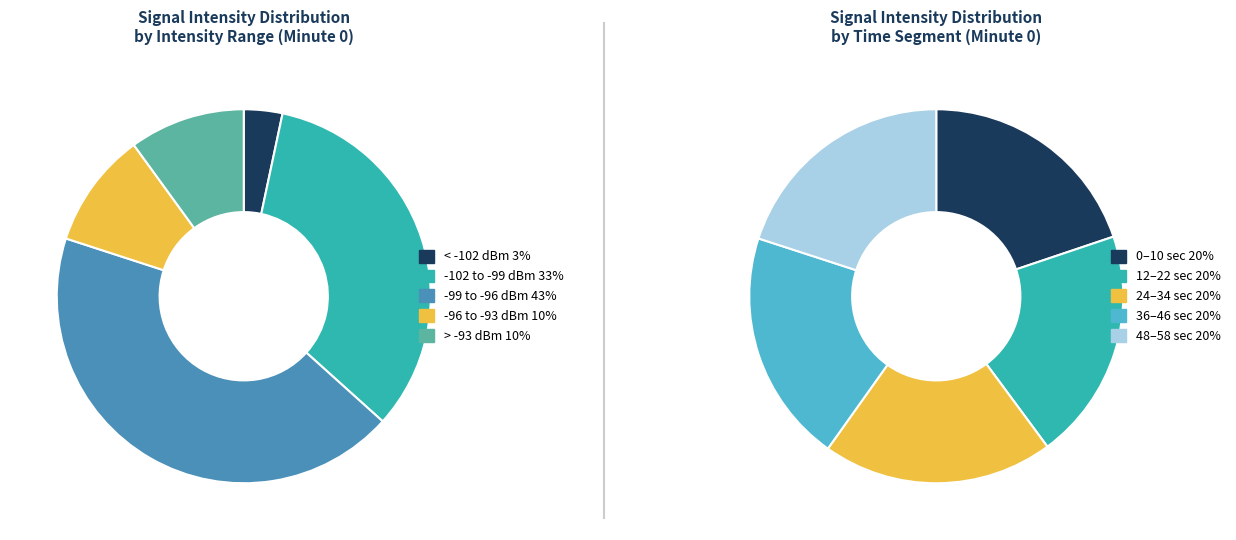

Combined, do 22 and 28 account for over 50%?

No